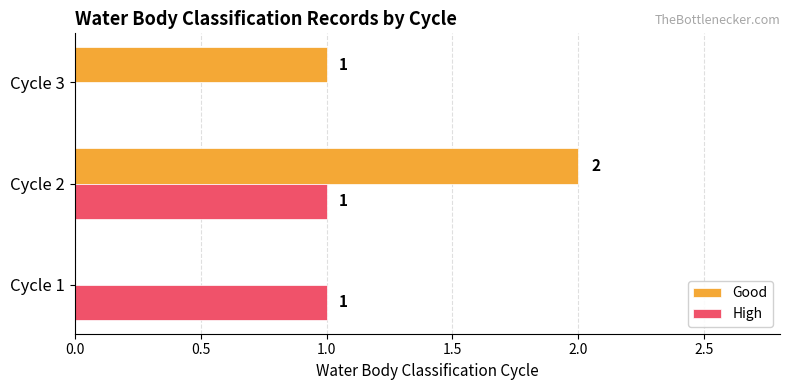

Which series has the largest total across all categories?

Good